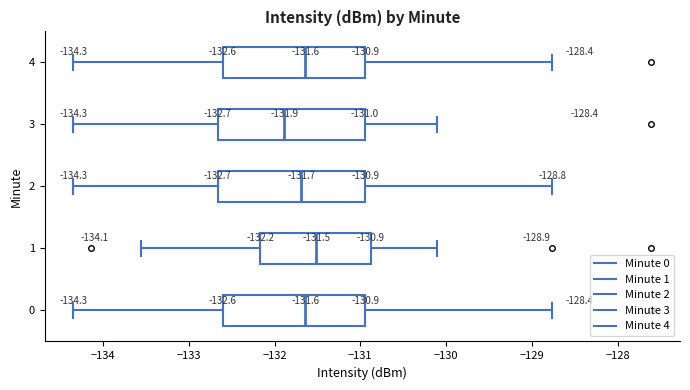

Which box's median line is the furthest to the right?

1